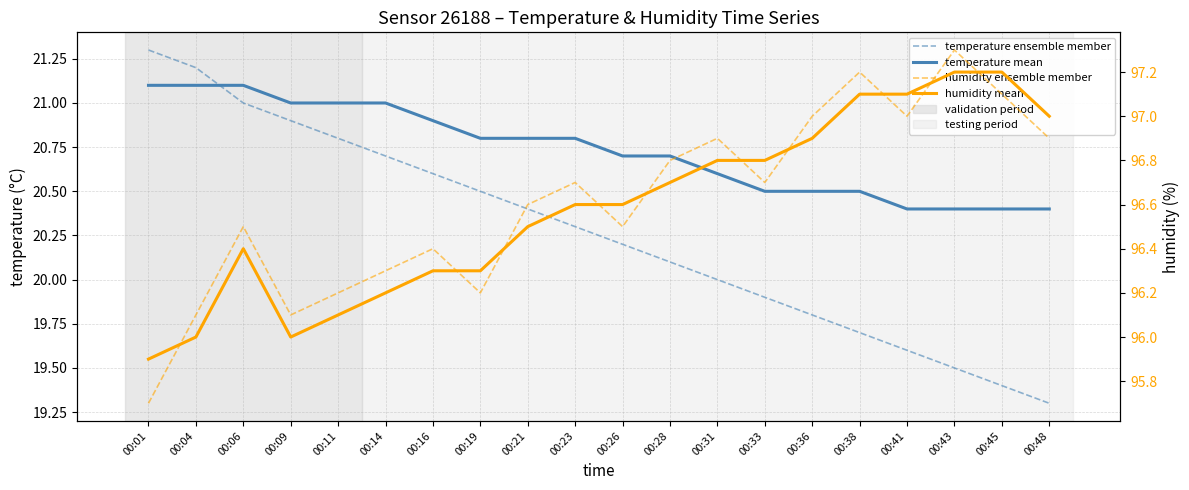

What is the greatest value displayed?

97.3